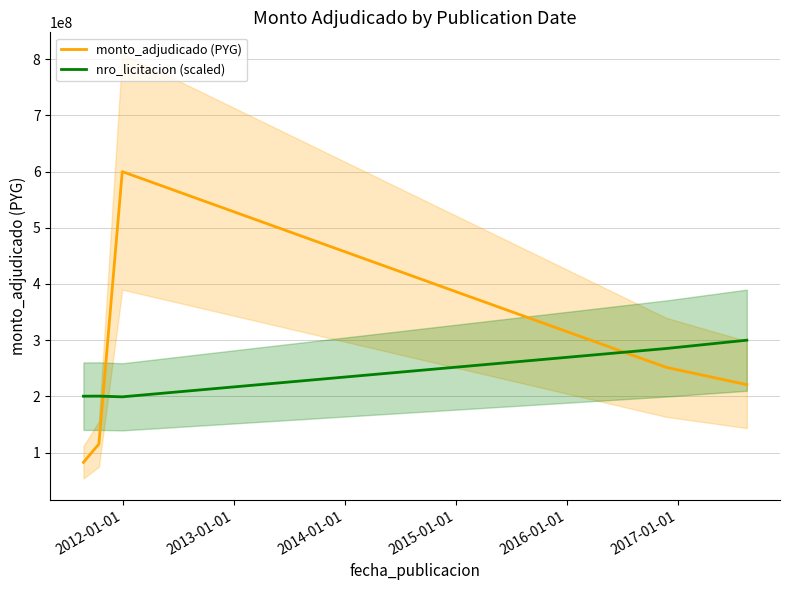

Rank the series by their average value, from highest to lowest.

monto_adjudicado (PYG), nro_licitacion (scaled)